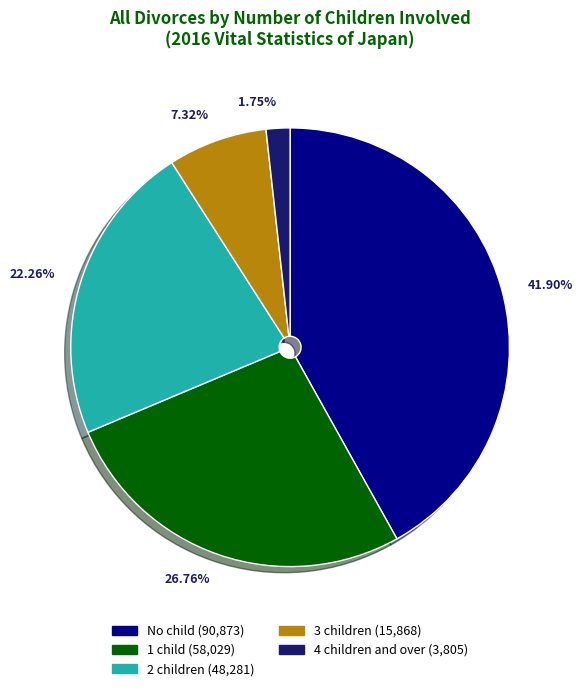

What percentage is the 3 children slice, to the nearest percent?

7%